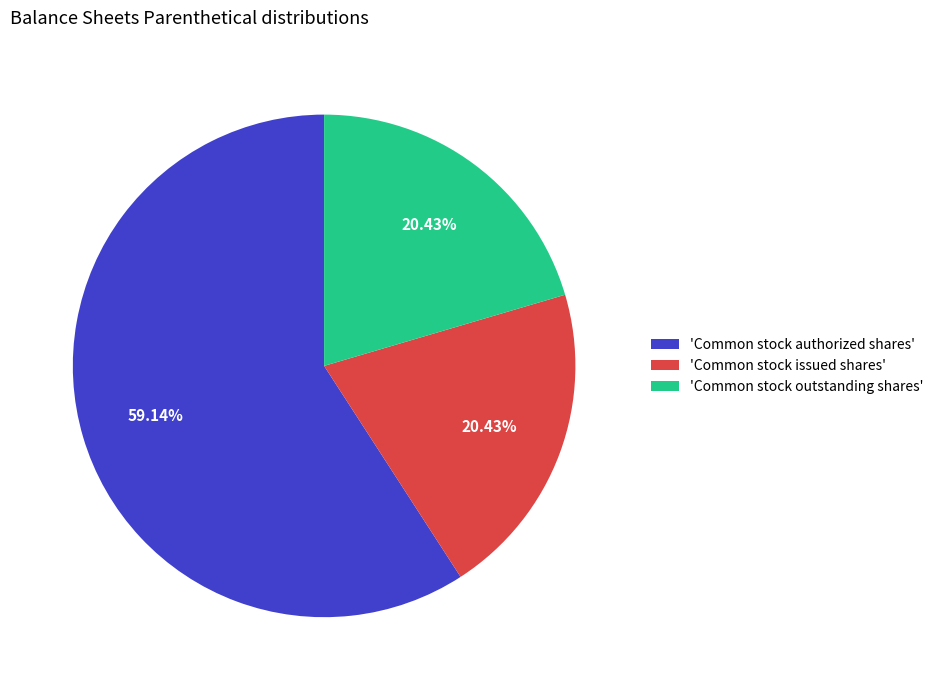

Combined, do 'Common stock authorized shares' and 'Common stock issued shares' account for over 50%?

Yes